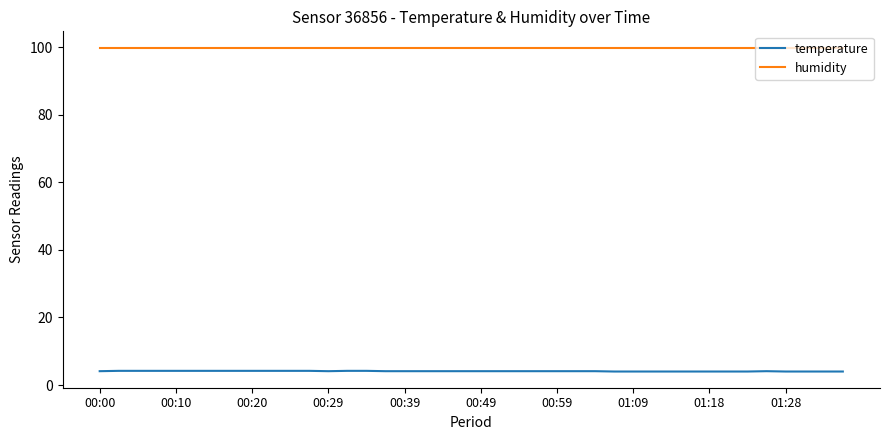

Which series has the largest range (max minus min)?

temperature